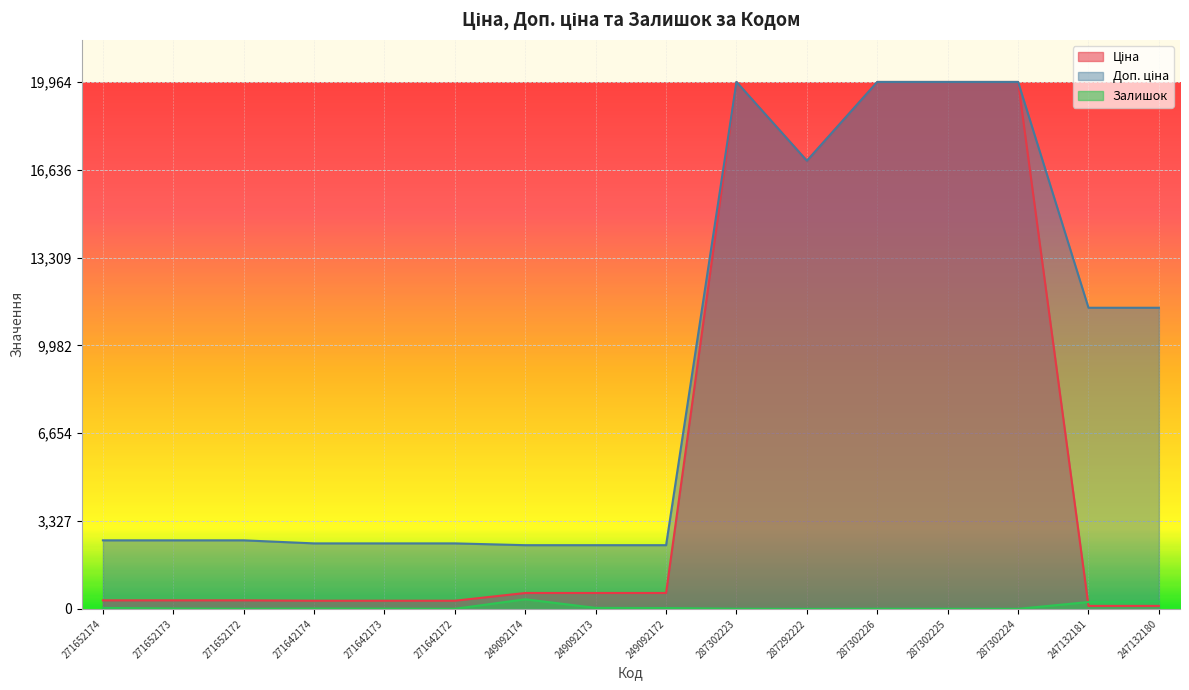

Reading right to left, what are all the values shown in this chart?

Ціна: 114.1	114.1	19964.2	19964.2	19964.2	16976.3	19964.2	603.7	603.7	603.7	310.3	310.3	310.3	324.8	324.8	324.8
Доп. ціна: 11410.0	11410.0	19964.2	19964.2	19964.2	16976.3	19964.2	2414.8	2414.8	2414.8	2482.4	2482.4	2482.4	2598.3	2598.3	2598.3
Залишок: 290.0	260.0	3.0	5.0	7.0	1.0	7.0	33.0	39.0	365.0	5.0	10.0	14.0	5.0	15.0	38.0